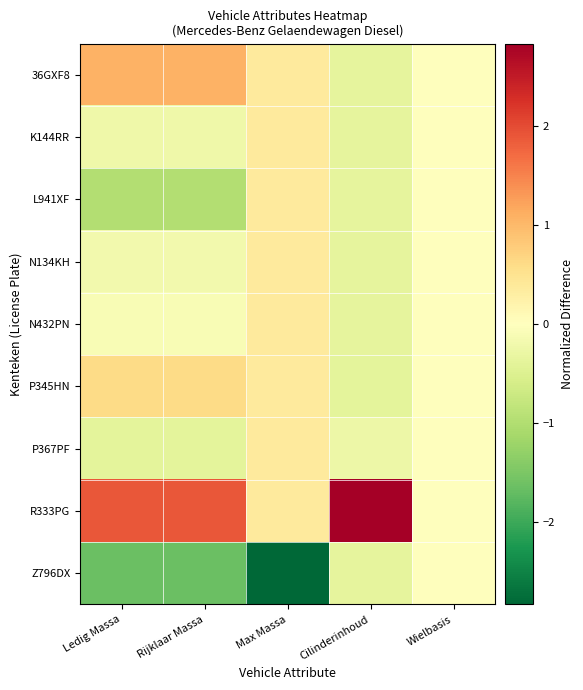

Which series has the largest total across all categories?

R333PG